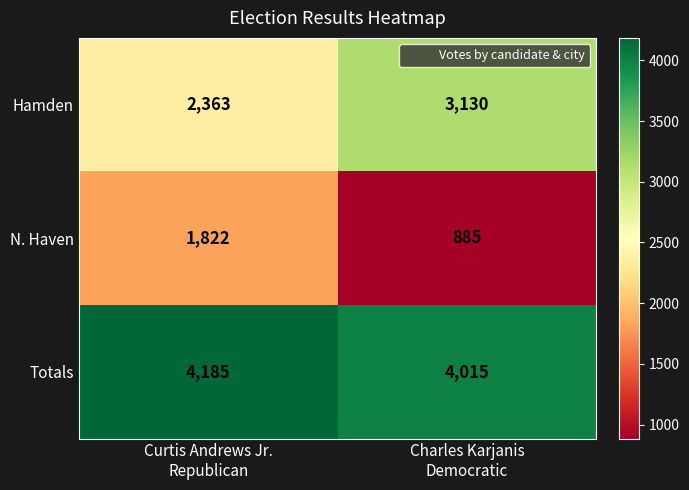

What is the maximum value for Totals?

4185